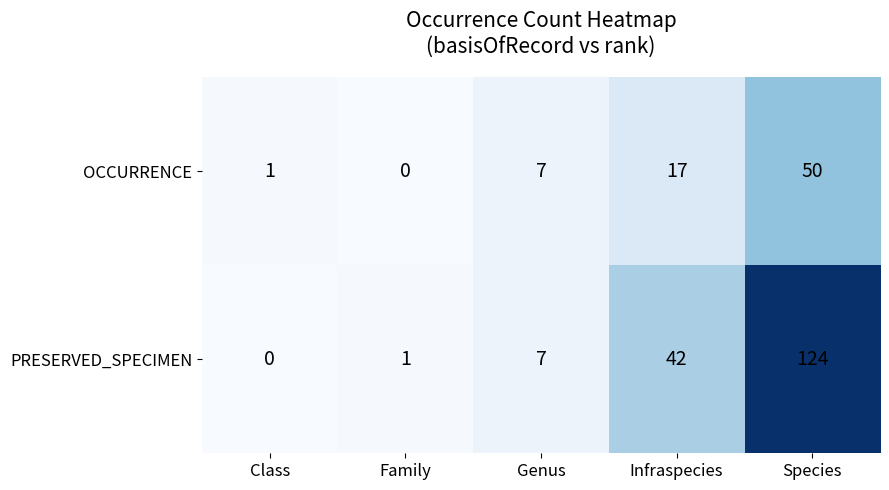

Which label corresponds to the largest value in the chart?

Species